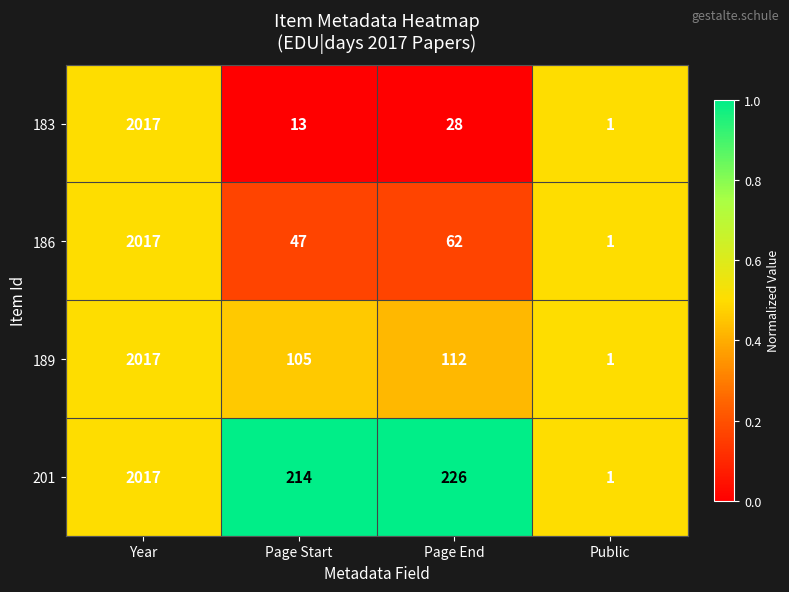

List the series in order of their overall mean, highest first.

201, 189, 186, 183